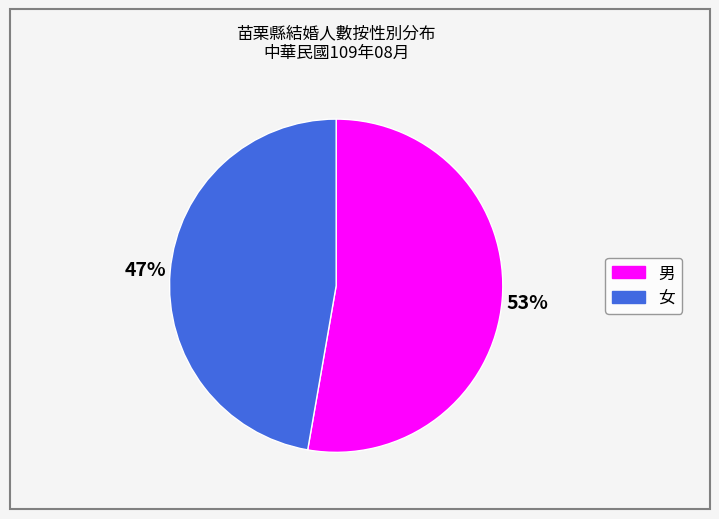

Which has a higher value, 男 or 女?

男